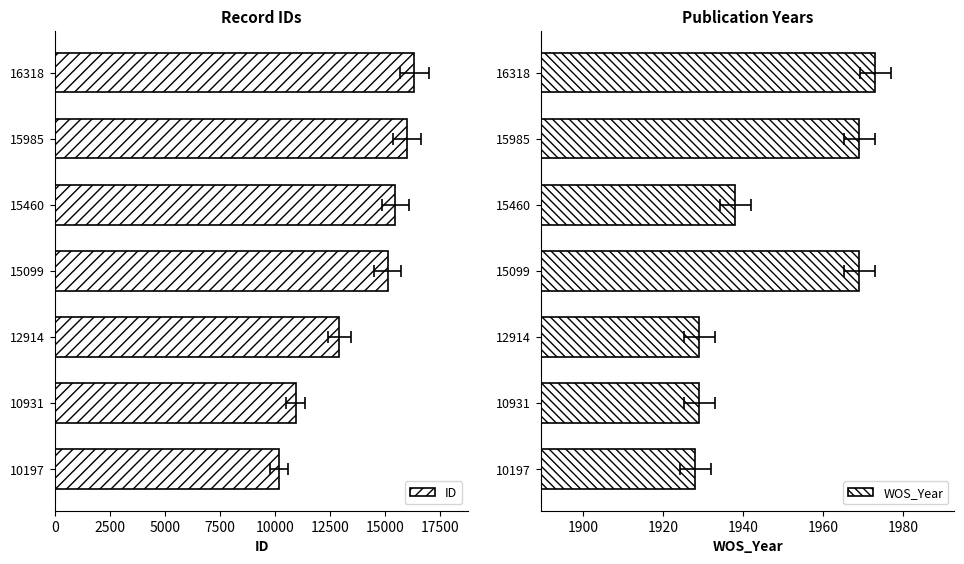

How many bars are there in total?

14